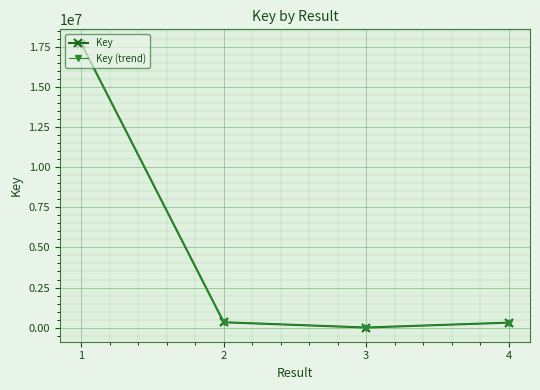

The Key (trend) series shows 429942 at 4. True or false?

False